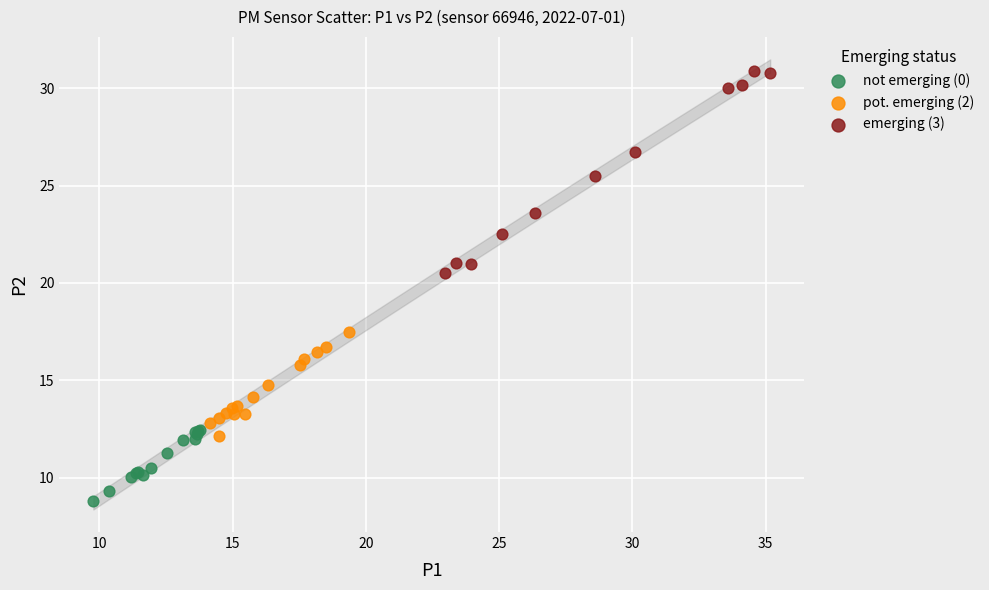

Which series reaches the maximum Y coordinate?

emerging (3)